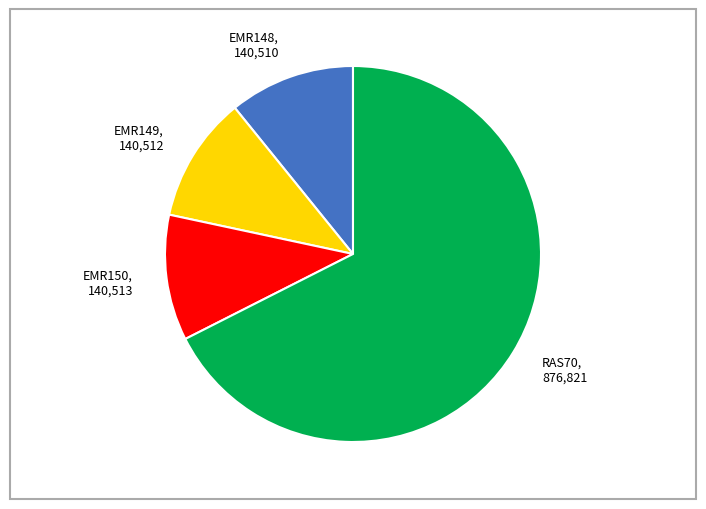

Approximately how many times larger is the value at EMR150 compared to EMR149?

1.0